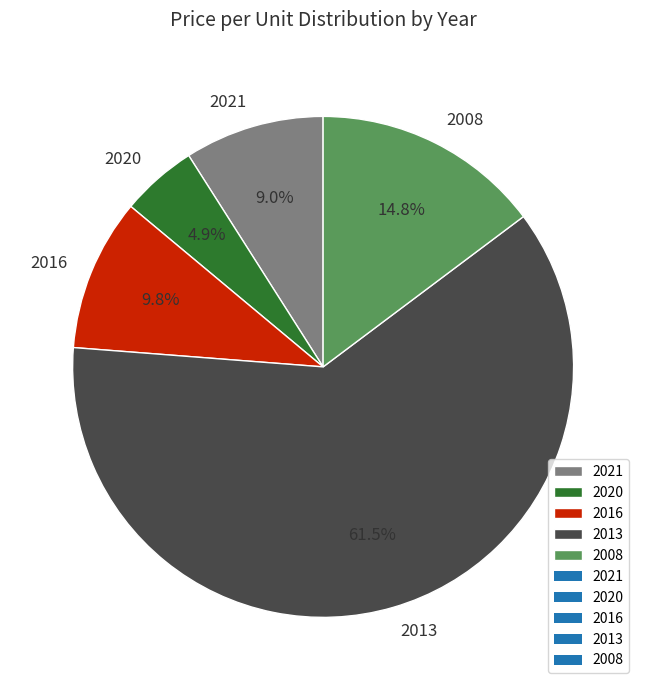

What is the total percentage of 2021 and 2008?

23.8%